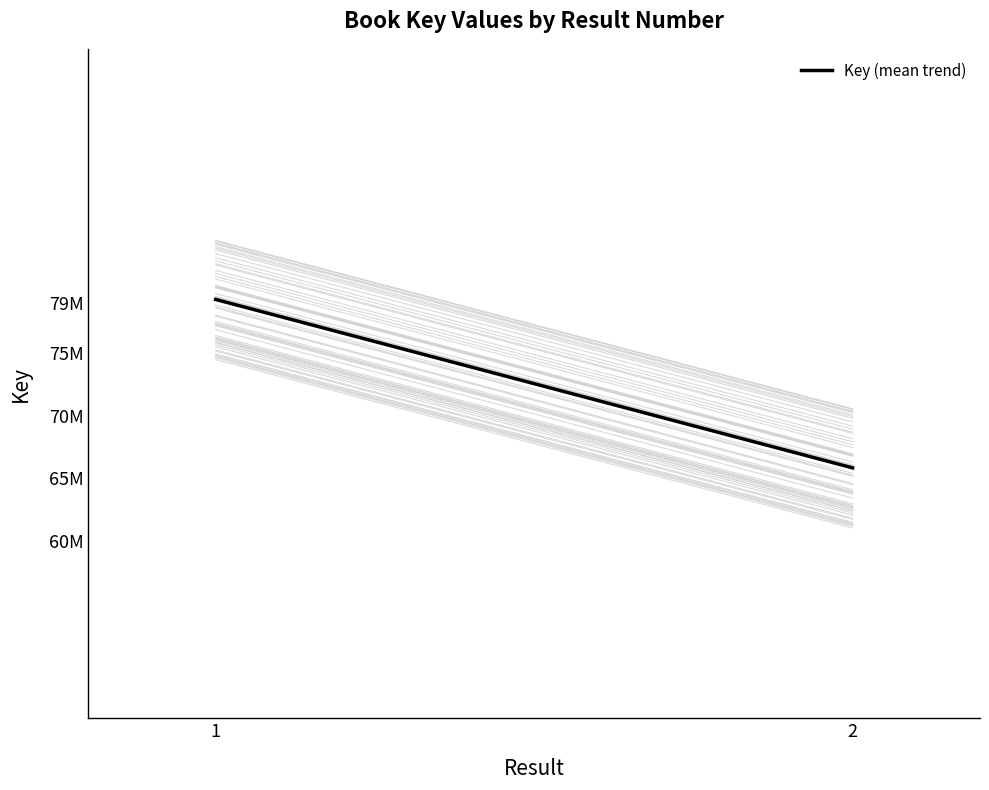

What is the difference between the maximum and minimum values?

13438291